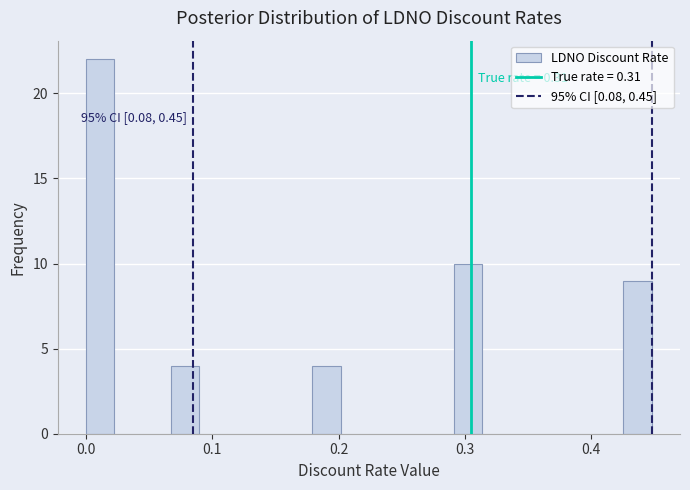

Read against the x-axis, roughly where is the centre of the tallest bar?

0.01